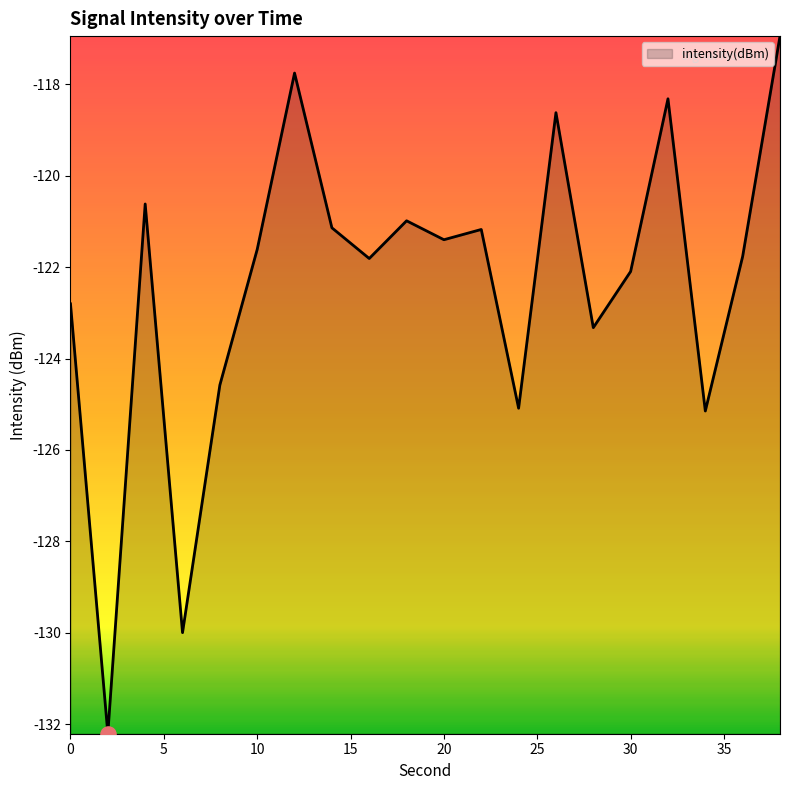

What is the difference between the maximum and minimum values?

15.3